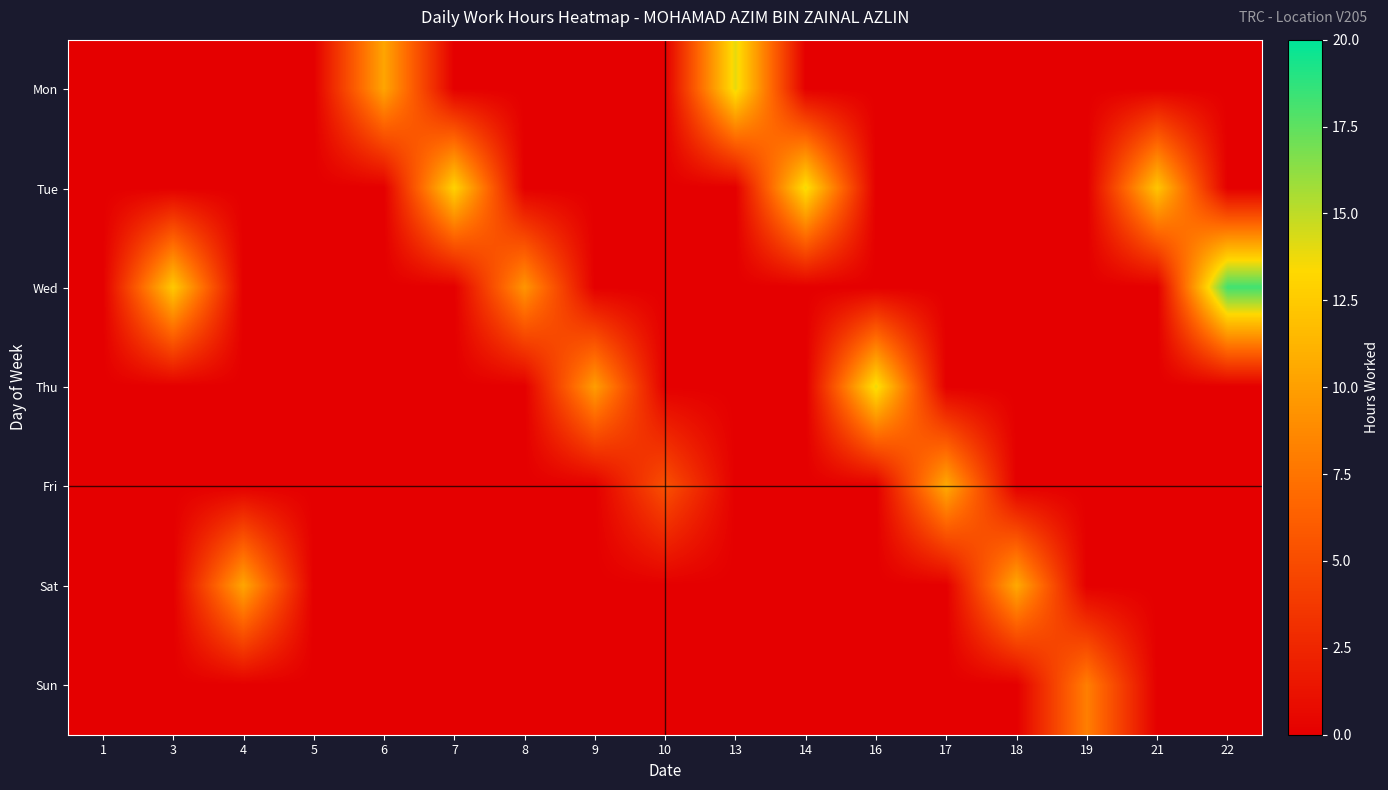

Which has a higher value, 17 or 4?

17